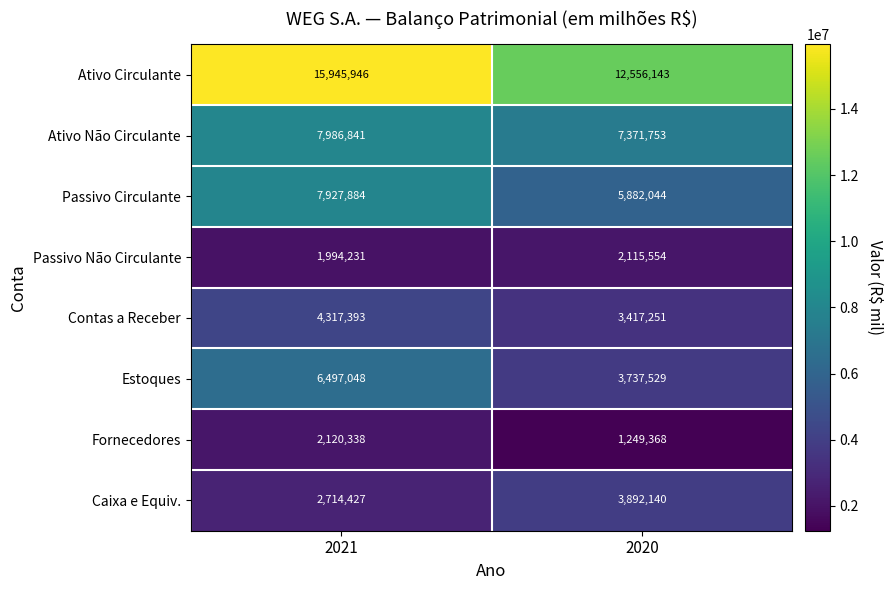

Which series has the widest spread of values?

Ativo Circulante